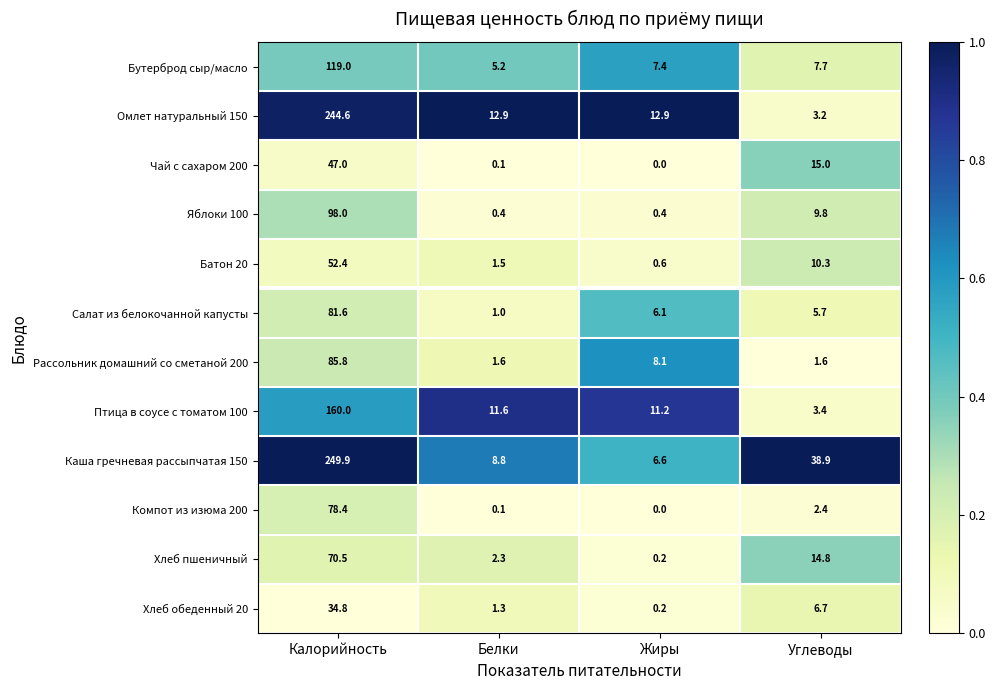

Which series has the largest range (max minus min)?

Каша гречневая рассыпчатая 150